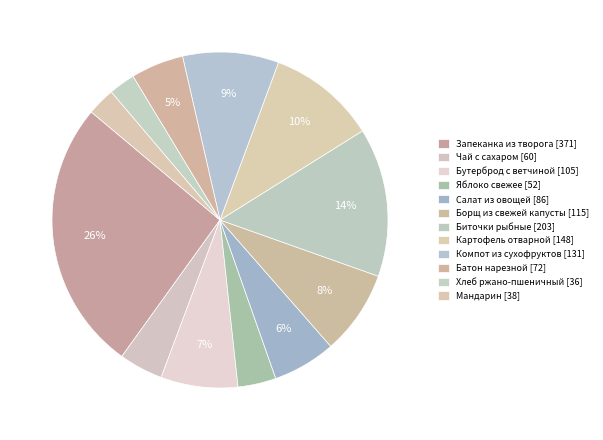

How many slices are in this pie chart?

12